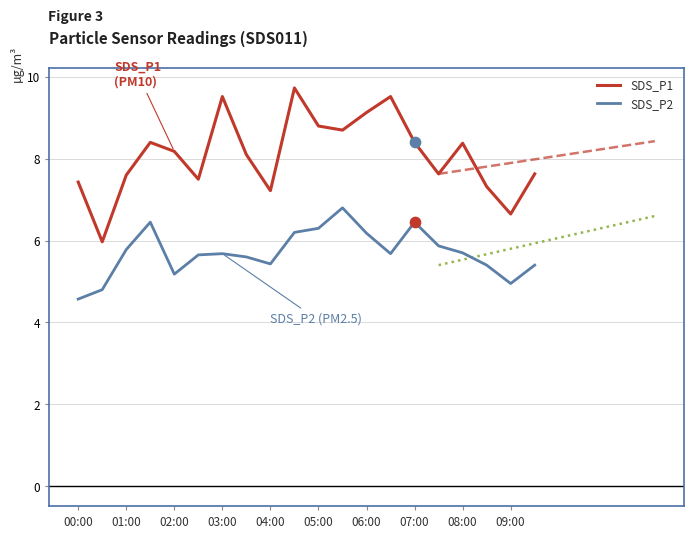

True or false: SDS_P1 and SDS_P2 intersect in this chart.

False